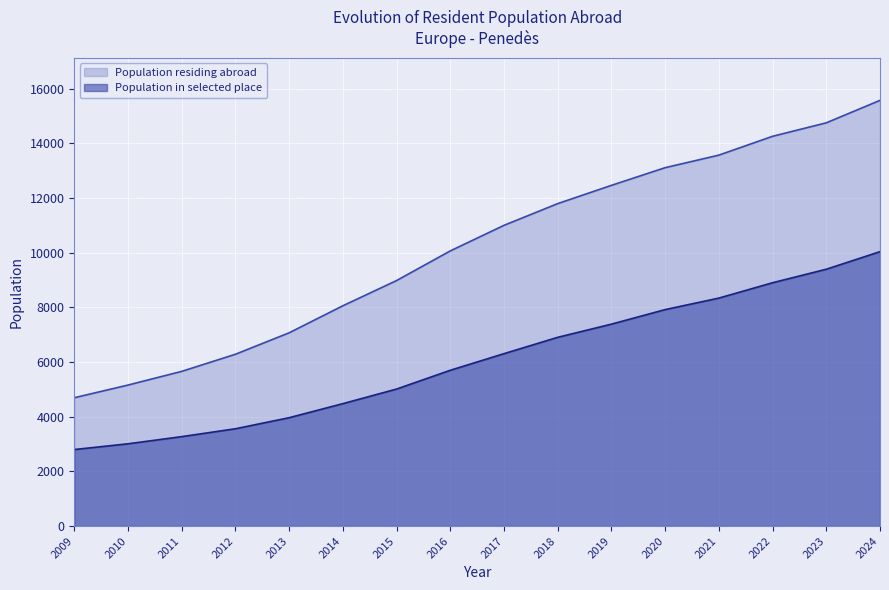

List the series in order of their overall mean, highest first.

Population residing abroad, Population in selected place